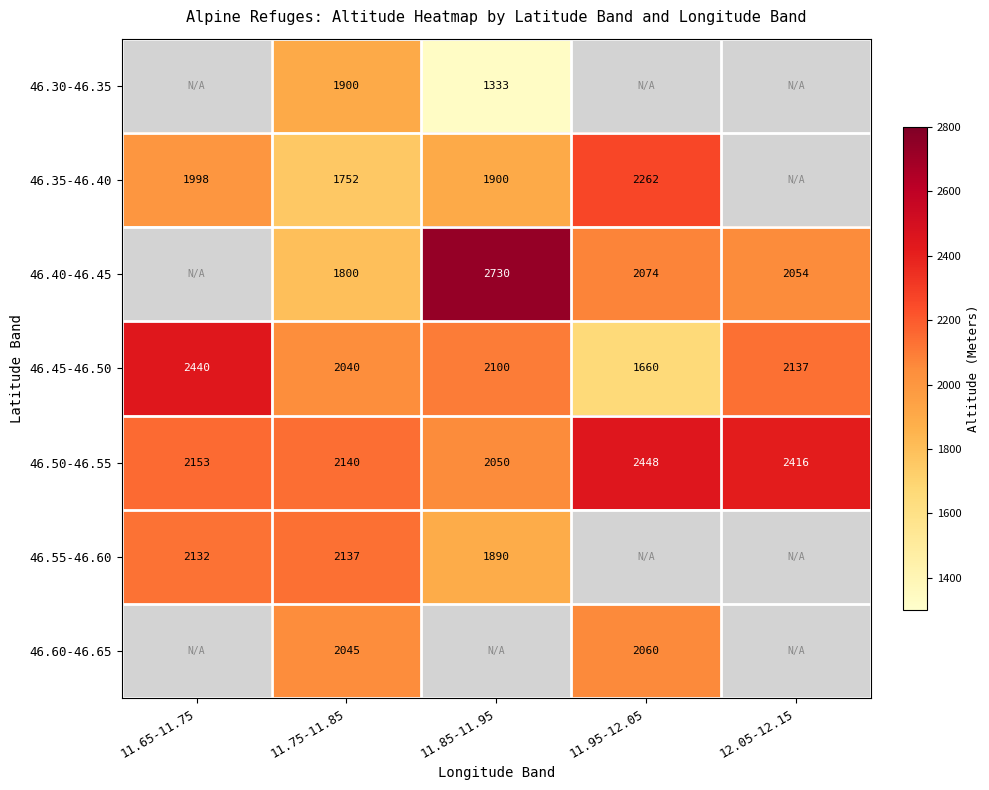

How many distinct data groups are displayed?

7